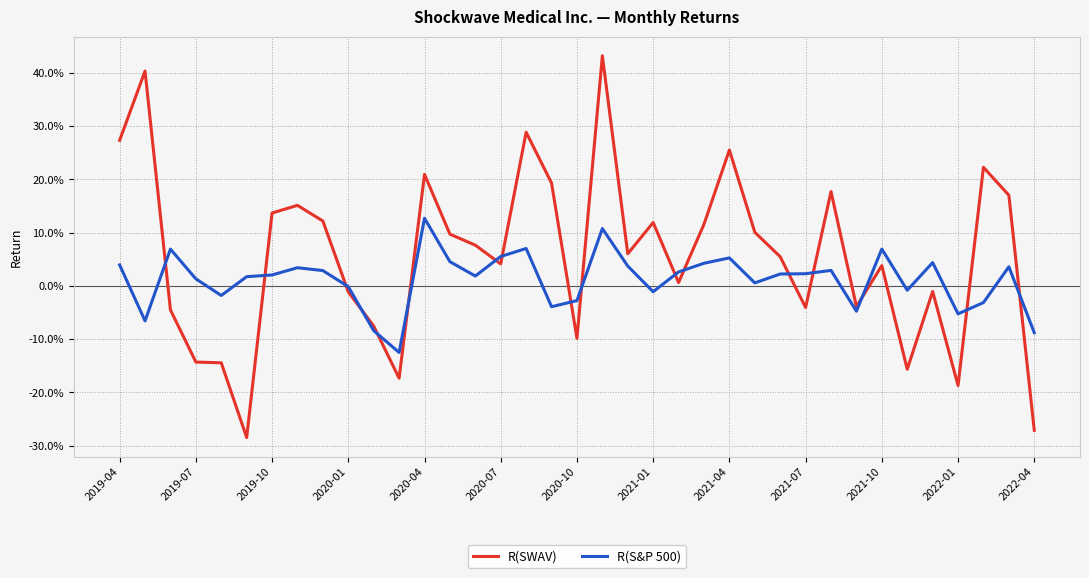

Is this an area chart (filled region under the line)?

No